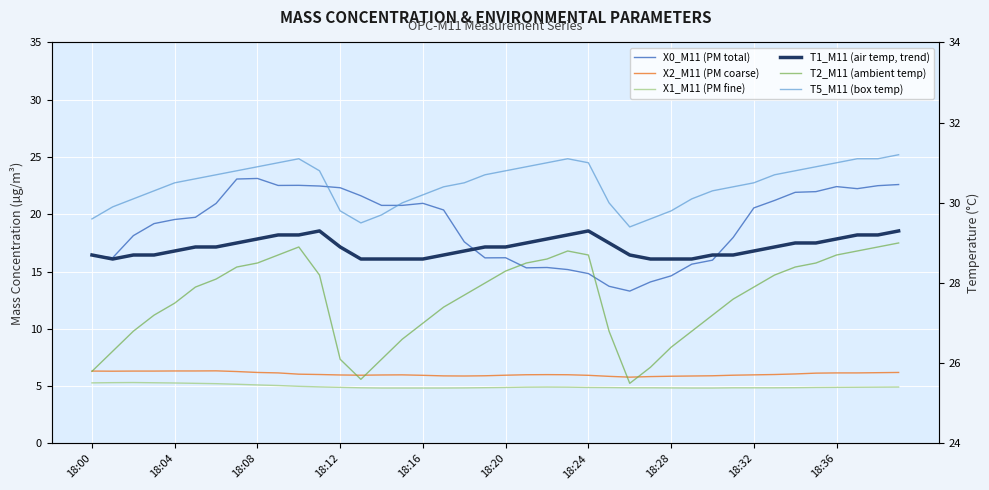

The value of X1_M11 (PM fine) at 23 is 3.1. True or false?

False